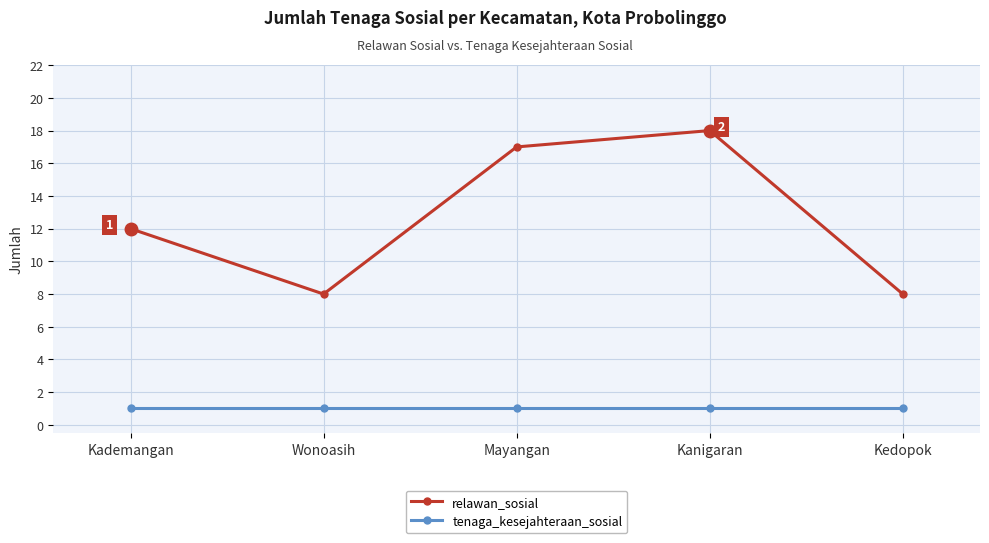

What is the label of the 1st point from the right?

Kedopok